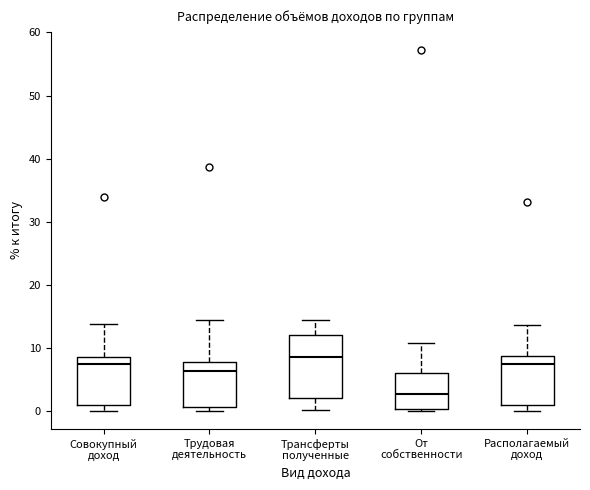

Reading left to right, read every box against the y-axis: the position of its median line, the range the box covers, and the ends of its whiskers. The values are not printed on the chart, so give them approximately, as read against the axis.

Совокупный доход: median 7, box 1 to 9, whiskers 0 to 14
Трудовая деятельность: median 6, box 1 to 8, whiskers 0 to 14
Трансферты полученные: median 9, box 2 to 12, whiskers 0 to 14
От собственности: median 3, box 0 to 6, whiskers 0 (just below the box's lower edge) to 11
Располагаемый доход: median 8, box 1 to 9, whiskers 0 to 14